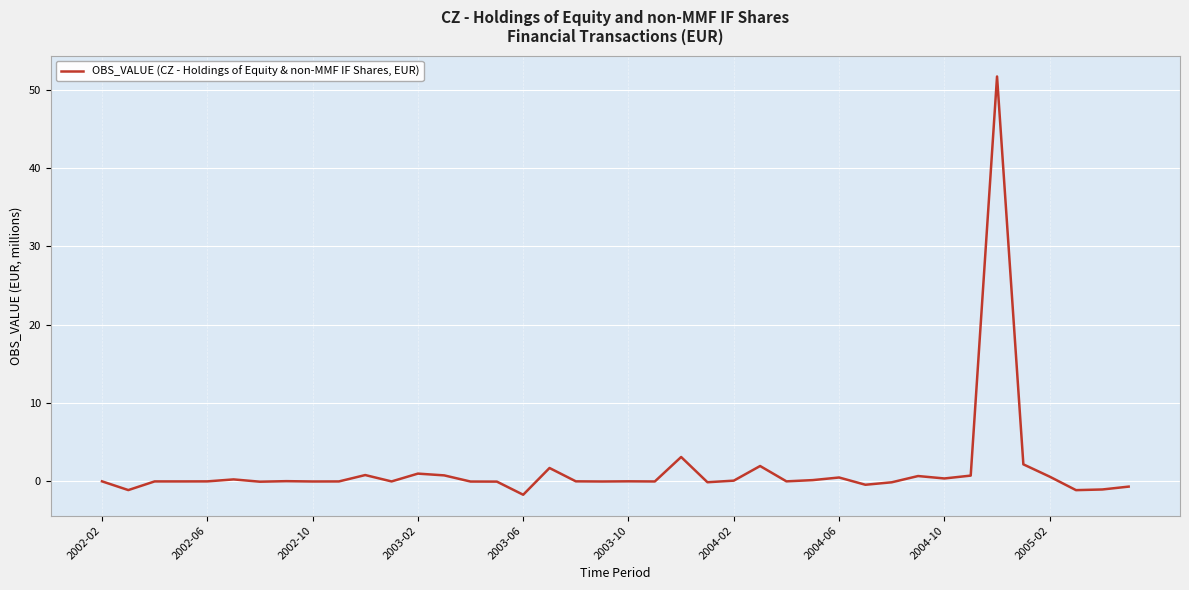

What is the smallest value displayed?

-1.7